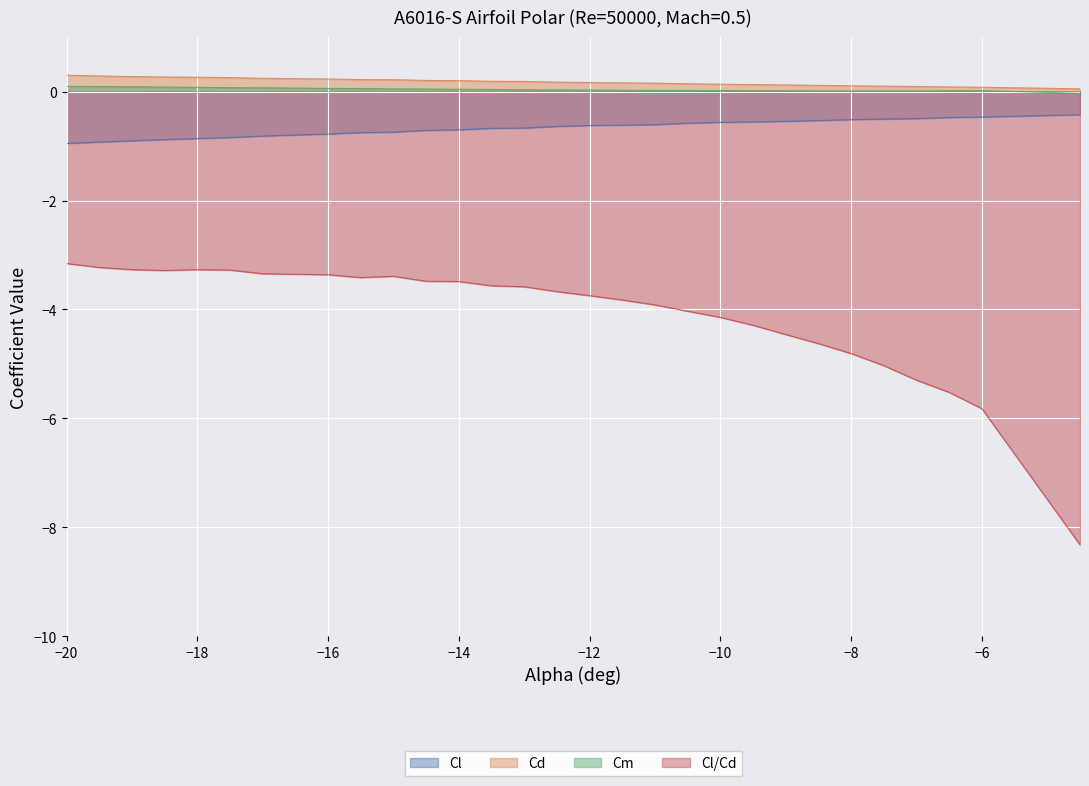

At which category does Cm reach its first local peak?

-6